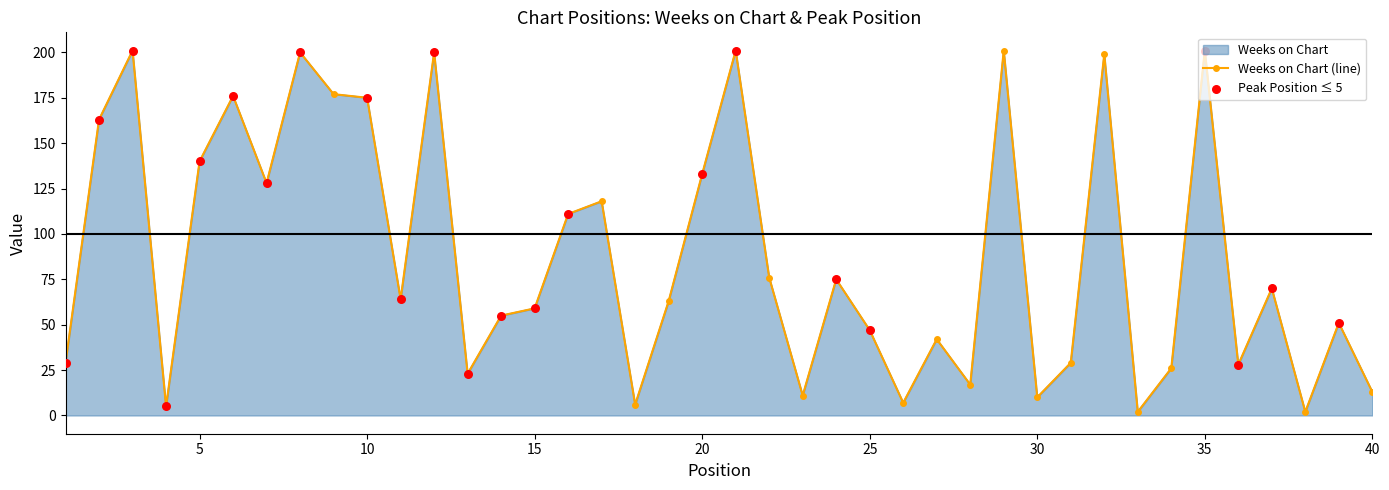

Which has a higher value, 11 or 27?

11